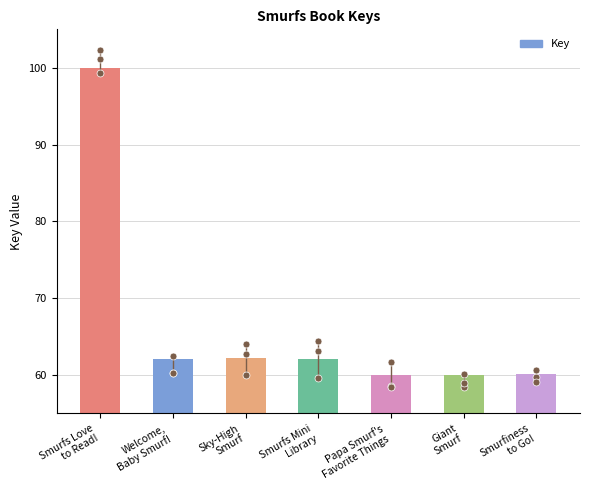

Which has a higher value, Giant
Smurf or Smurfs Mini
Library?

Smurfs Mini
Library